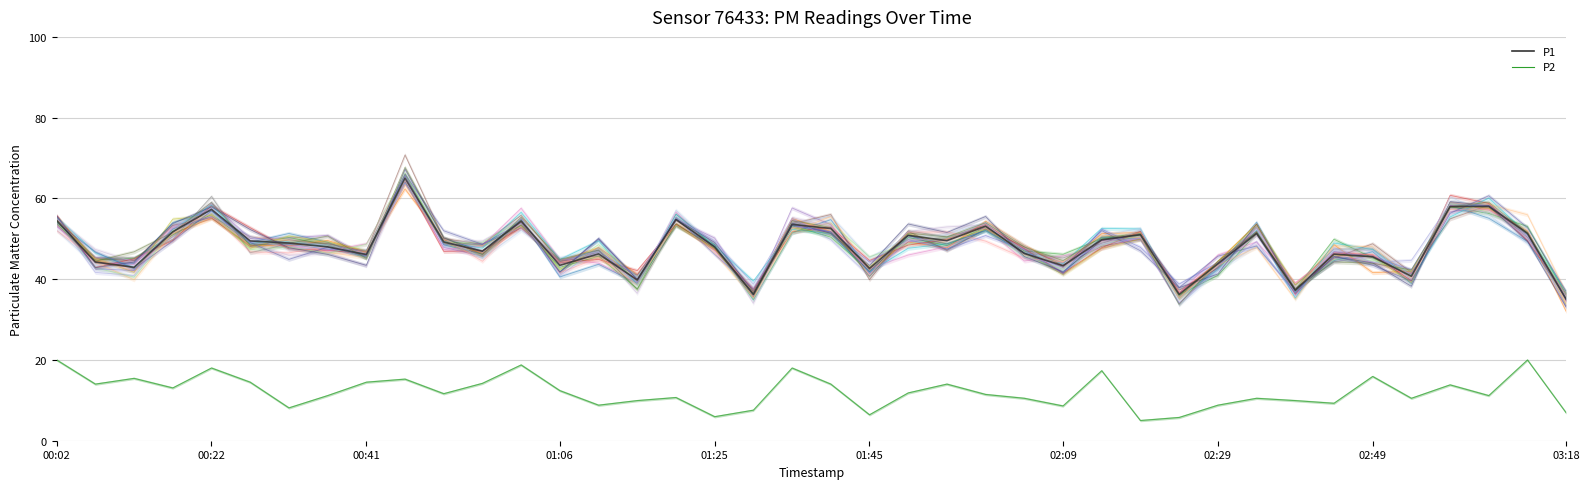

Reading left to right, transcribe all the data shown in this chart.

P1: 00:02=54.5	00:07=44.2	00:12=42.9	00:17=51.7	00:22=57.3	00:27=49.5	00:31=49.0	00:36=48.0	00:41=46.1	00:46=65.0	00:51=49.2	00:56=46.9	01:01=54.4	01:06=43.4	01:11=46.3	01:15=39.8	01:20=54.8	01:25=48.0	01:30=36.2	01:35=53.6	01:40=52.5	01:45=42.7	01:50=50.8	01:55=49.5	01:59=53.1	02:04=46.4	02:09=43.3	02:14=49.8	02:19=51.0	02:24=36.2	02:29=43.8	02:34=51.3	02:39=37.3	02:44=46.2	02:49=45.6	02:54=40.7	02:58=58.0	03:03=58.0	03:08=51.3	03:18=35.0
P2: 00:02=20.0	00:07=14.0	00:12=15.4	00:17=13.1	00:22=18.0	00:27=14.5	00:31=8.1	00:36=11.2	00:41=14.5	00:46=15.3	00:51=11.6	00:56=14.2	01:01=18.8	01:06=12.4	01:11=8.8	01:15=9.9	01:20=10.7	01:25=5.9	01:30=7.6	01:35=18.0	01:40=14.0	01:45=6.4	01:50=11.8	01:55=14.0	01:59=11.5	02:04=10.5	02:09=8.6	02:14=17.3	02:19=5.0	02:24=5.8	02:29=8.8	02:34=10.5	02:39=9.9	02:44=9.3	02:49=15.9	02:54=10.5	02:58=13.8	03:03=11.2	03:08=20.0	03:18=6.9